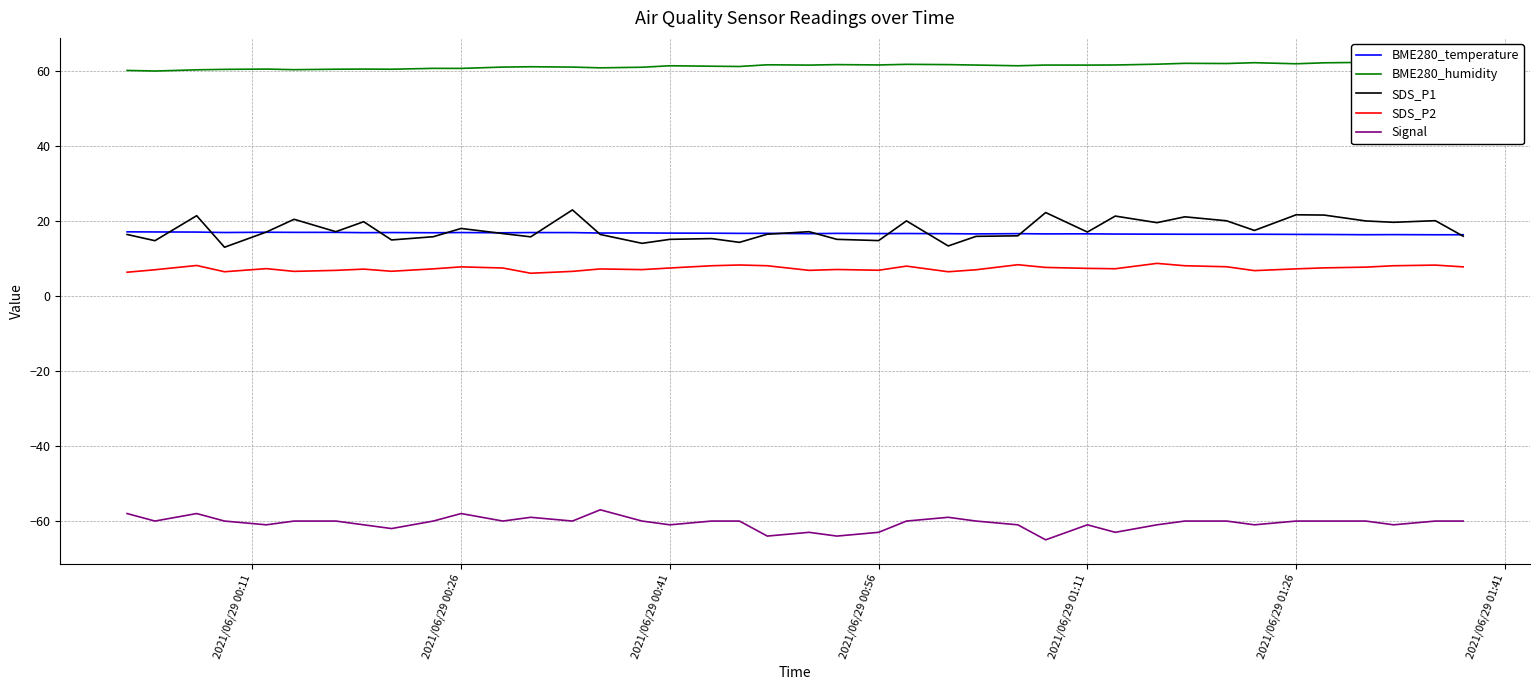

Reading right to left, extract all data points from this chart.

BME280_temperature: 16.3	16.2	16.3	16.3	16.3	16.4	16.4	16.4	16.4	16.4	16.4	16.5	16.5	16.6	16.5	16.5	16.6	16.6	16.6	16.5	16.6	16.6	16.7	16.7	16.7	16.7	16.8	16.8	16.8	16.8	16.8	16.8	16.8	16.9	16.9	16.9	16.9	17.0	17.0	17.0
BME280_humidity: 62.1	62.3	62.1	62.2	62.0	61.8	62.1	61.9	61.9	61.7	61.5	61.4	61.5	61.3	61.5	61.6	61.6	61.5	61.6	61.4	61.5	61.1	61.1	61.3	60.9	60.7	60.9	61.0	60.9	60.6	60.6	60.3	60.4	60.3	60.2	60.4	60.3	60.2	59.9	60.0
SDS_P1: 15.9	20.0	19.6	19.9	21.5	21.6	17.4	20.0	21.0	19.5	21.2	17.0	22.2	16.0	15.8	13.3	19.9	14.7	15.0	17.1	16.4	14.2	15.2	15.0	14.0	16.3	22.9	15.7	16.6	17.9	15.7	14.9	19.7	17.1	20.4	17.0	12.9	21.3	14.7	16.3
SDS_P2: 7.7	8.2	8.0	7.6	7.4	7.2	6.7	7.7	8.0	8.6	7.2	7.3	7.5	8.3	6.9	6.4	7.9	6.8	7.0	6.8	8.0	8.2	8.0	7.4	7.0	7.2	6.5	6.0	7.4	7.7	7.2	6.5	7.1	6.8	6.5	7.2	6.4	8.1	6.9	6.3
Signal: -60.0	-60.0	-61.0	-60.0	-60.0	-60.0	-61.0	-60.0	-60.0	-61.0	-63.0	-61.0	-65.0	-61.0	-60.0	-59.0	-60.0	-63.0	-64.0	-63.0	-64.0	-60.0	-60.0	-61.0	-60.0	-57.0	-60.0	-59.0	-60.0	-58.0	-60.0	-62.0	-61.0	-60.0	-60.0	-61.0	-60.0	-58.0	-60.0	-58.0